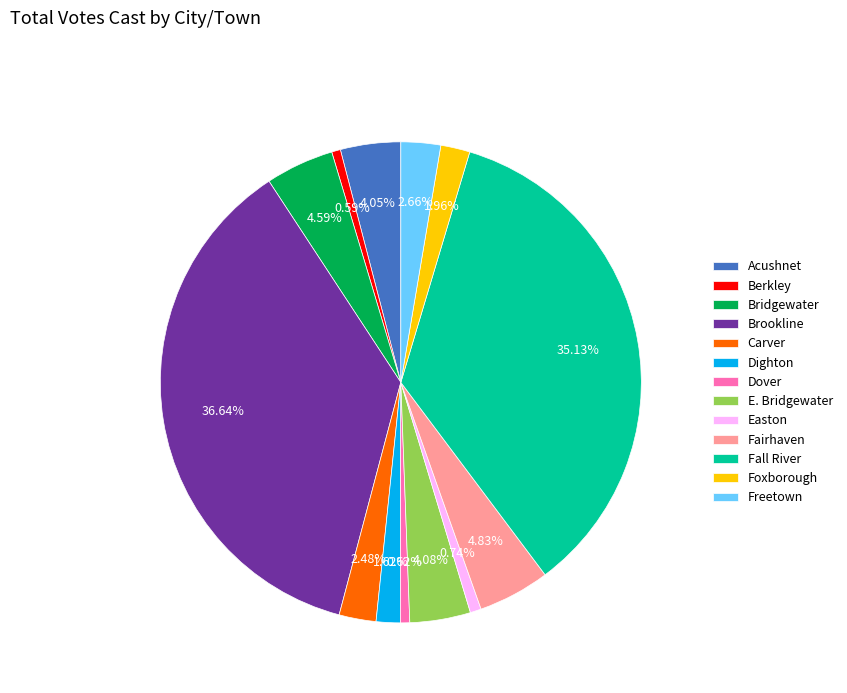

The Foxborough slice represents 15% of the pie. True or false?

False